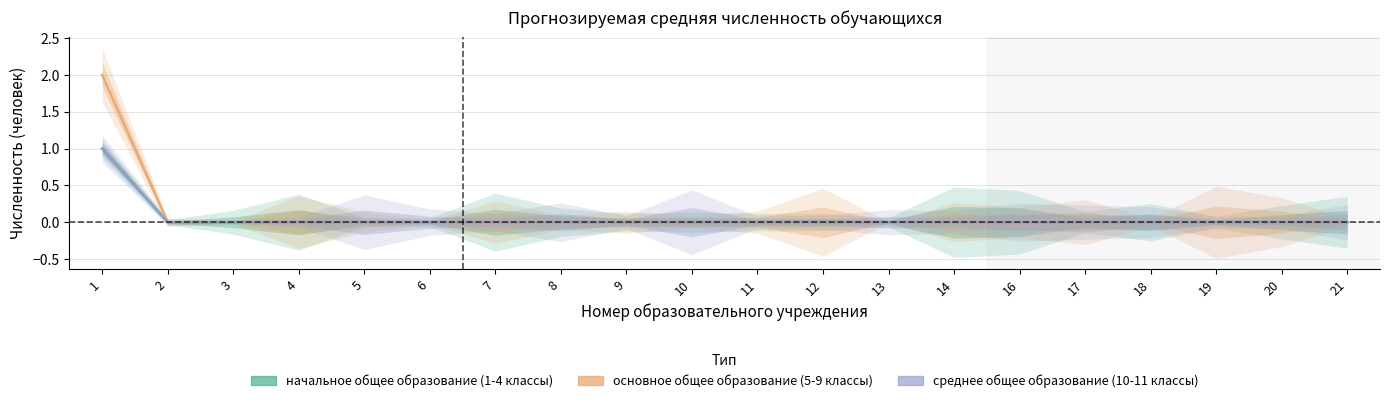

Reading left to right, what are all the values shown in this chart?

начальное общее образование (1-4 классы): 1=1	2=0	3=0	4=0	5=0	6=0	7=0	8=0	9=0	10=0	11=0	12=0	13=0	14=0	16=0	17=0	18=0	19=0	20=0	21=0
основное общее образование (5-9 классы): 1=2	2=0	3=0	4=0	5=0	6=0	7=0	8=0	9=0	10=0	11=0	12=0	13=0	14=0	16=0	17=0	18=0	19=0	20=0	21=0
среднее общее образование (10-11 классы): 1=1	2=0	3=0	4=0	5=0	6=0	7=0	8=0	9=0	10=0	11=0	12=0	13=0	14=0	16=0	17=0	18=0	19=0	20=0	21=0